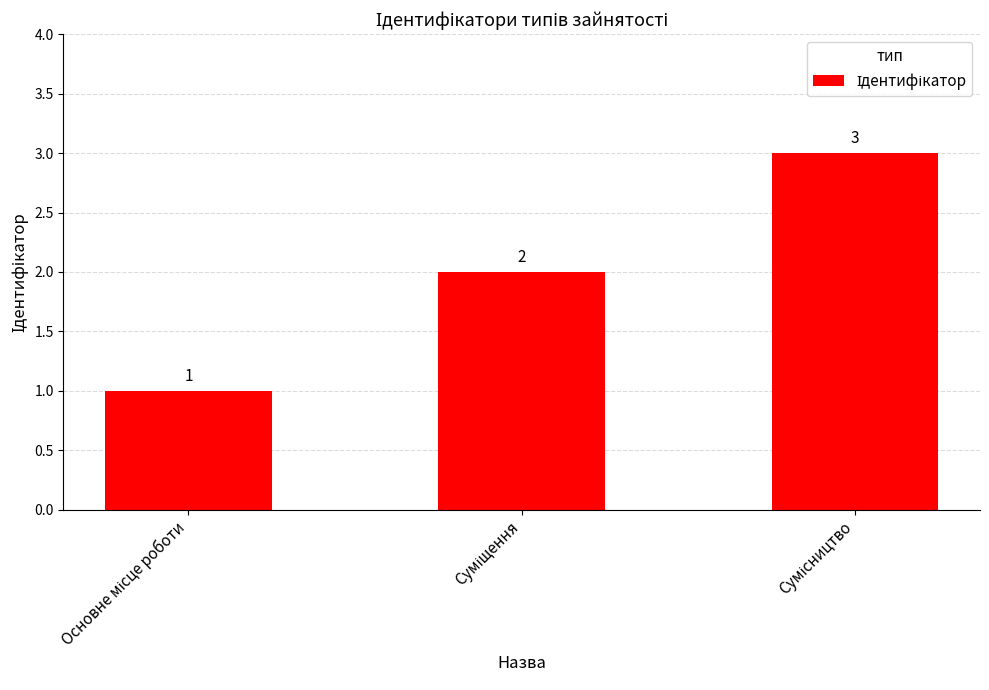

What is the greatest value displayed?

3